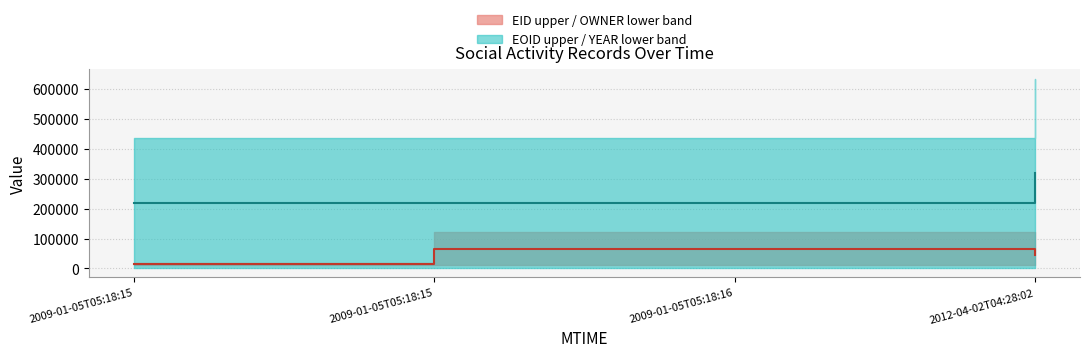

What is the label of the 4th point from the left?

2012-04-02T04:28:02